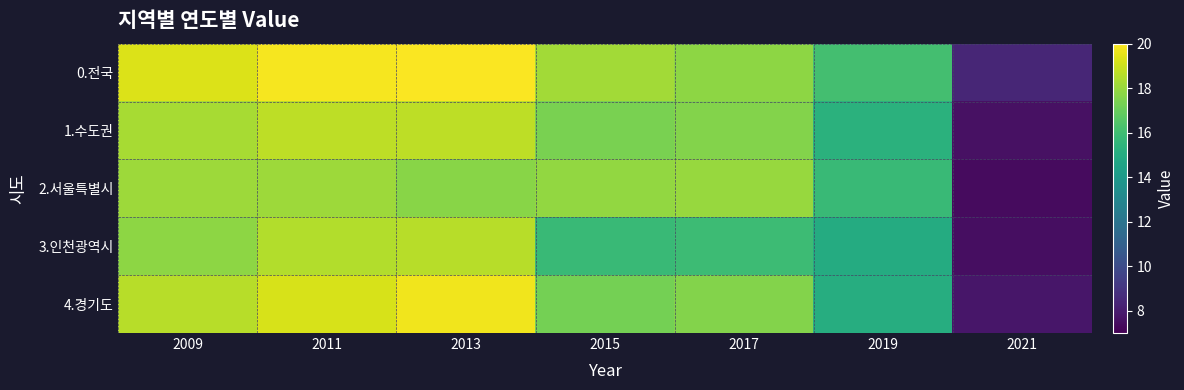

Reading right to left, what are all the values shown in this chart?

0.전국: 2021=8.4	2019=16.1	2017=17.8	2015=18.2	2013=19.9	2011=19.8	2009=19.3
1.수도권: 2021=7.6	2019=15.3	2017=17.6	2015=17.4	2013=18.7	2011=18.7	2009=18.3
2.서울특별시: 2021=7.4	2019=15.8	2017=18.0	2015=17.9	2013=17.7	2011=18.1	2009=18.1
3.인천광역시: 2021=7.5	2019=15.0	2017=15.9	2015=15.8	2013=18.6	2011=18.5	2009=17.8
4.경기도: 2021=7.8	2019=15.1	2017=17.6	2015=17.3	2013=19.7	2011=19.2	2009=18.6